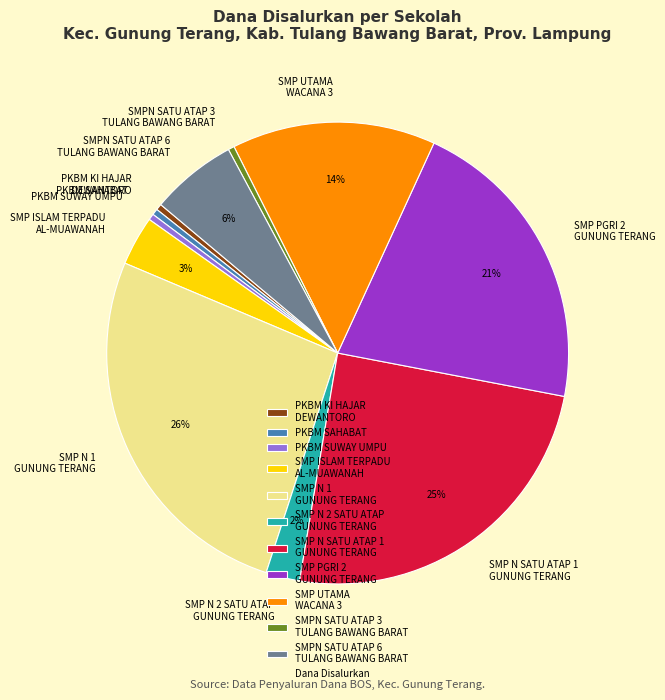

How many slices are in this pie chart?

11